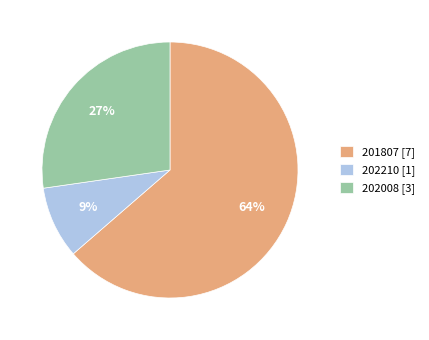

True or false: 201807 accounts for 54% of the total.

False